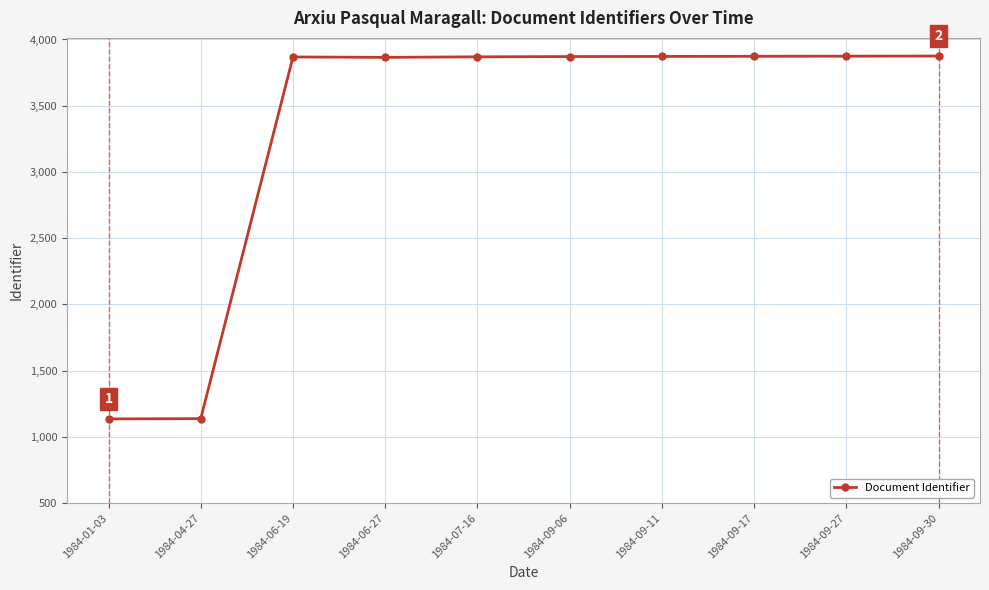

The value at 1984-09-06 is 2412. True or false?

False